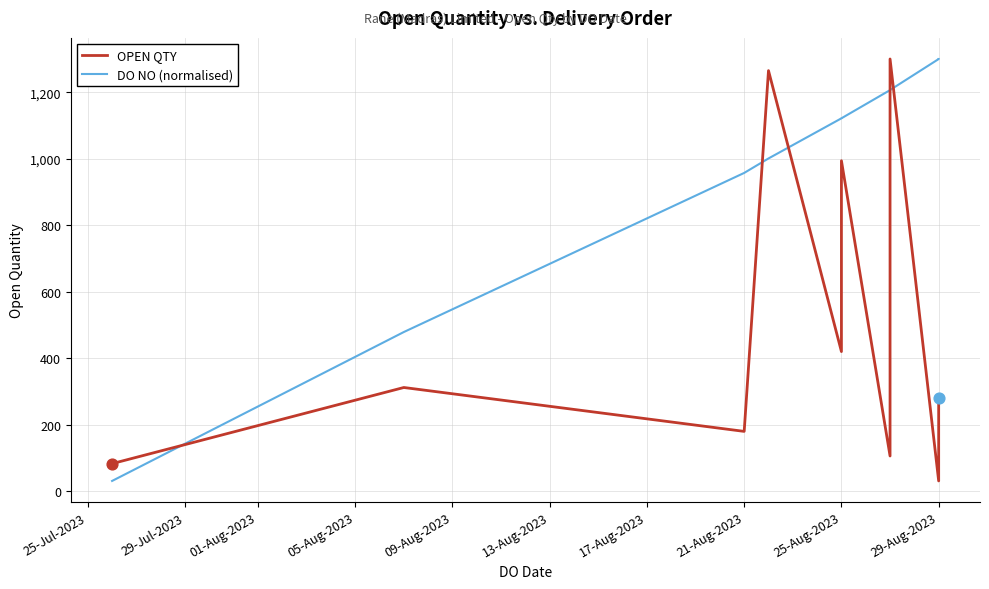

Is the value of DO NO (normalised) at 21-Aug-2023 greater than the value of OPEN QTY at 13-Aug-2023?

Yes